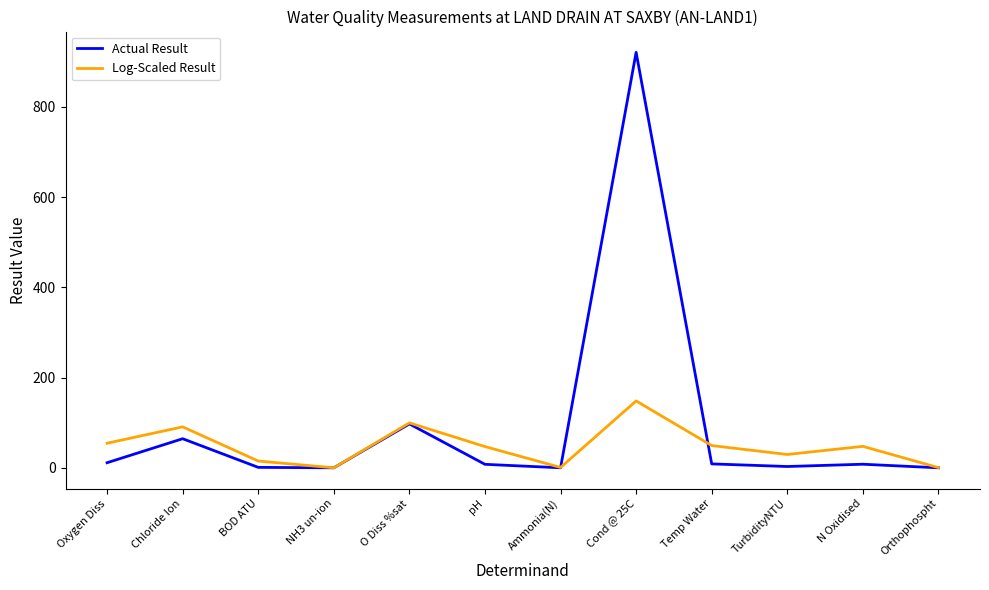

Which category has the highest value in the Actual Result series?

Cond @ 25C